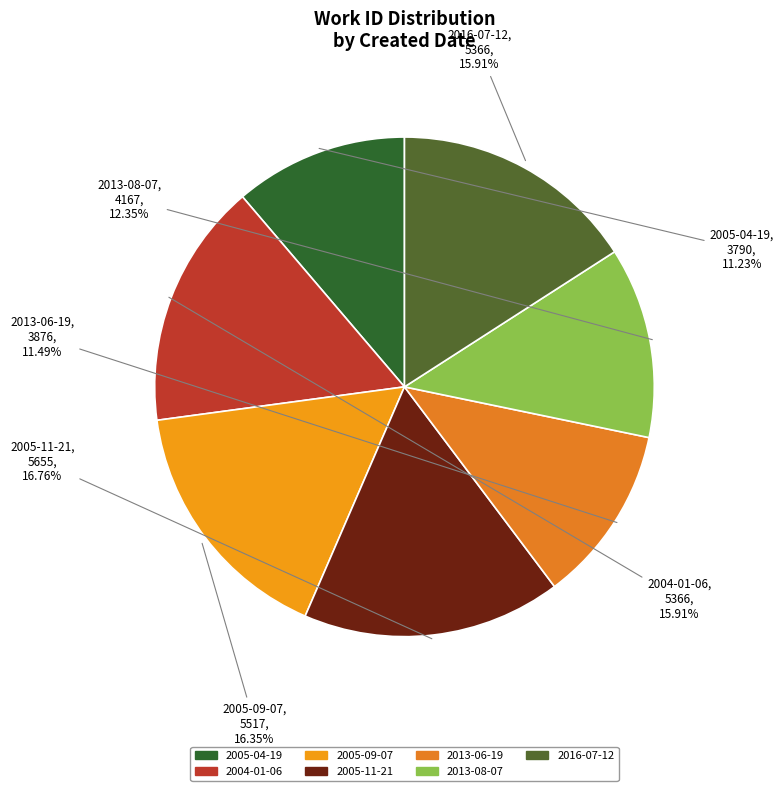

To the nearest percent, what percentage of the pie is 2005-11-21?

17%